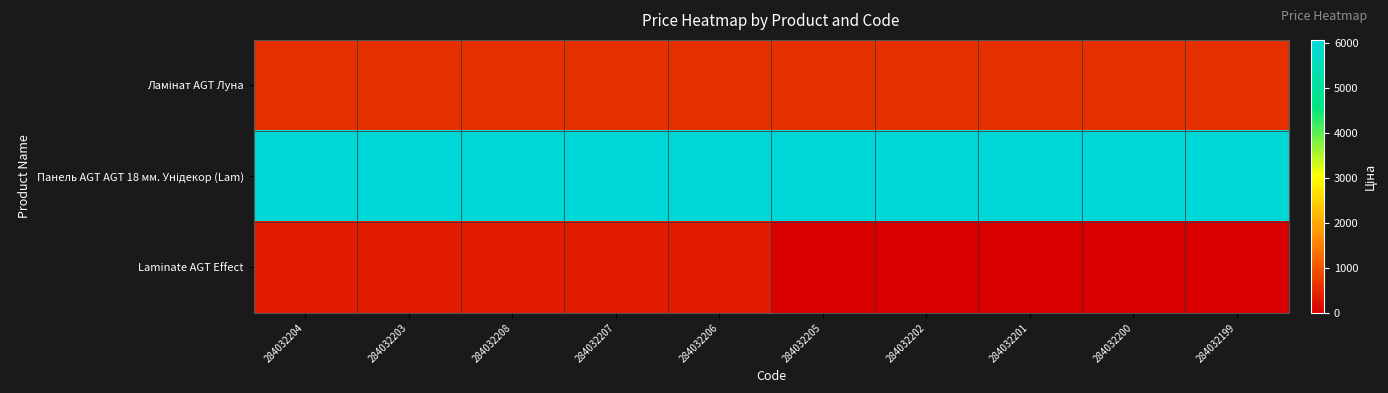

At 284032203, list the series in order from smallest to largest.

Laminate AGT Effect, Ламінат AGT Луна, Панель AGT AGT 18 мм. Унідекор (Lam)